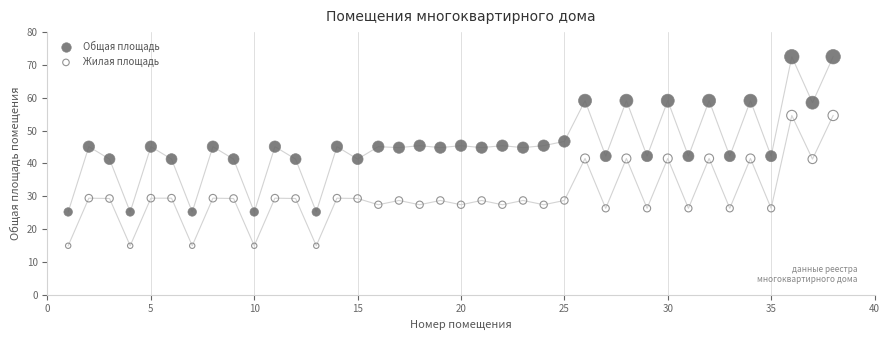

Across all data points, what is the range of Y values (max minus min)?

57.6